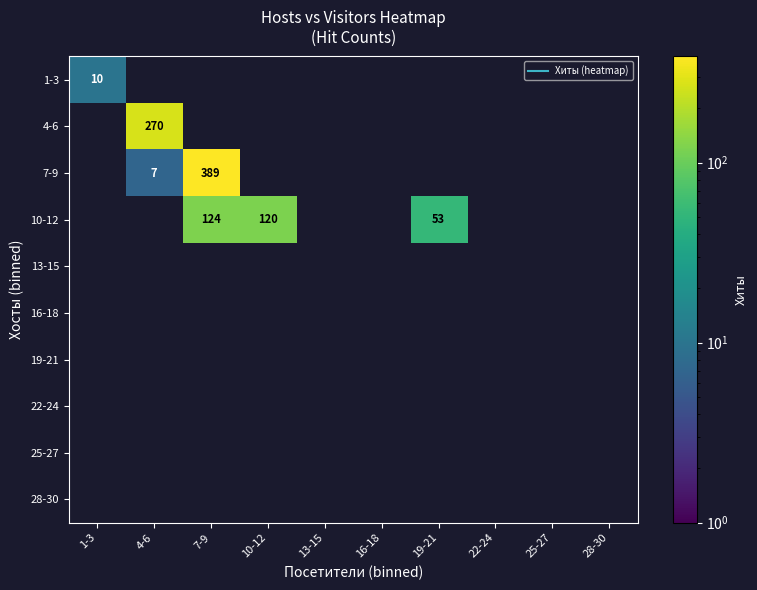

What is the minimum value shown in the chart?

7.0